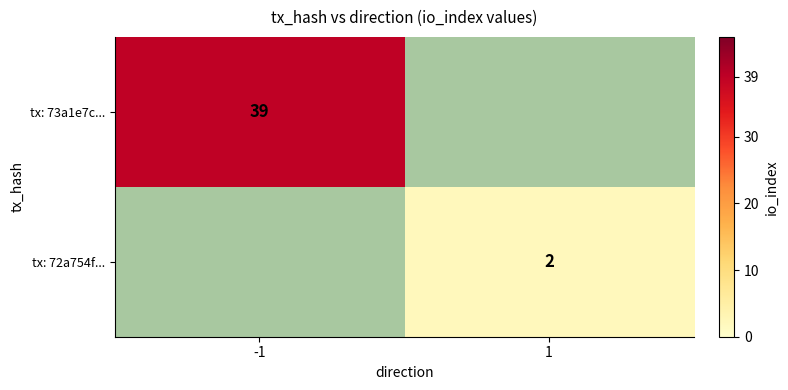

The value of tx: 72a754f... at 1 is 2. True or false?

True